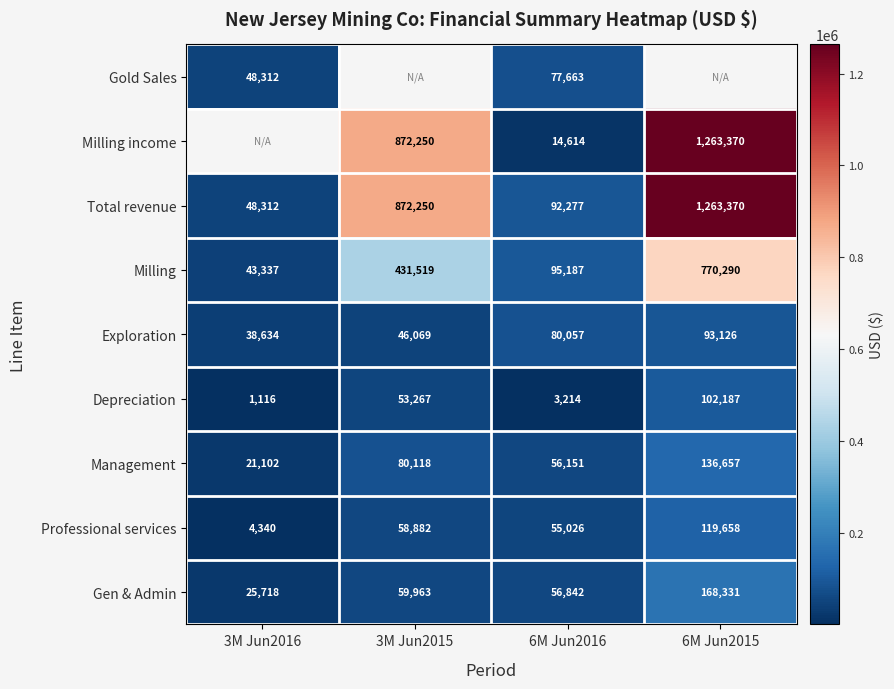

What is the difference between the second highest and second lowest values in the Management series?

23967